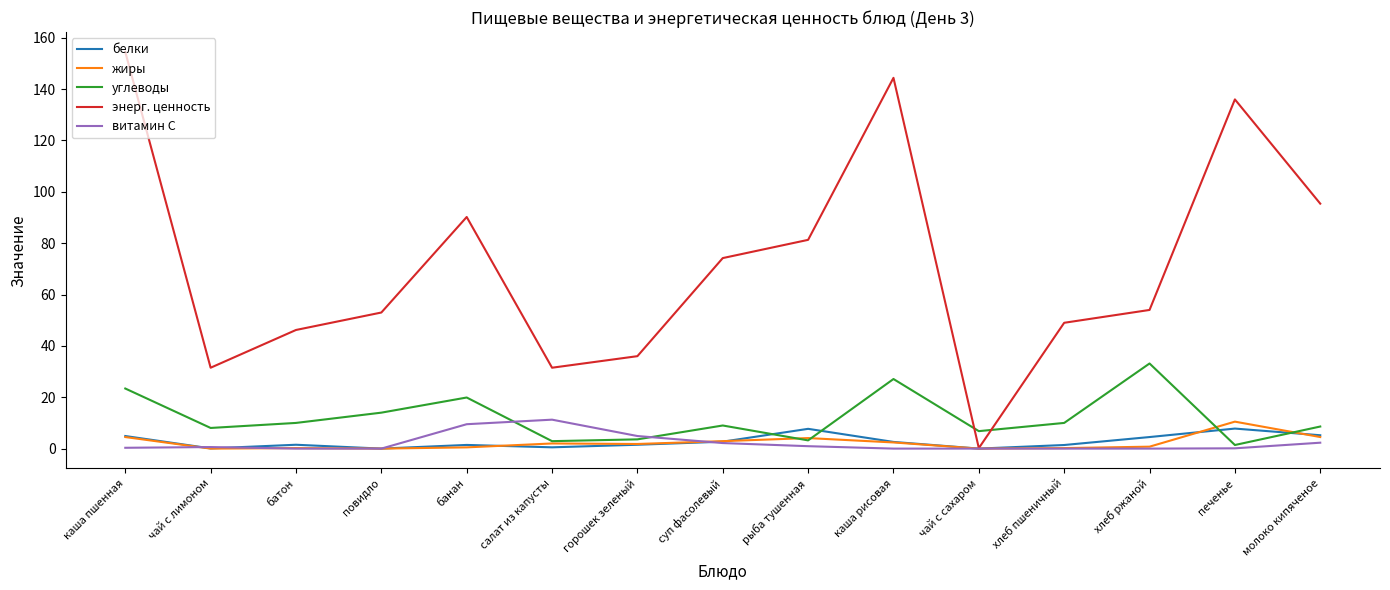

Where is the first local minimum for углеводы?

чай с лимоном